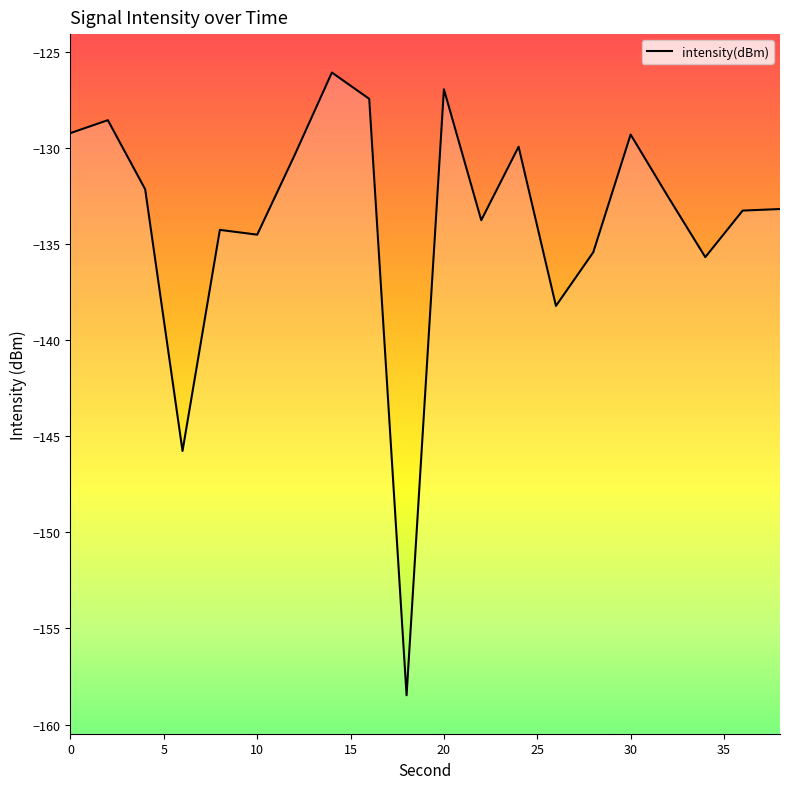

Count the number of data series in this chart.

1